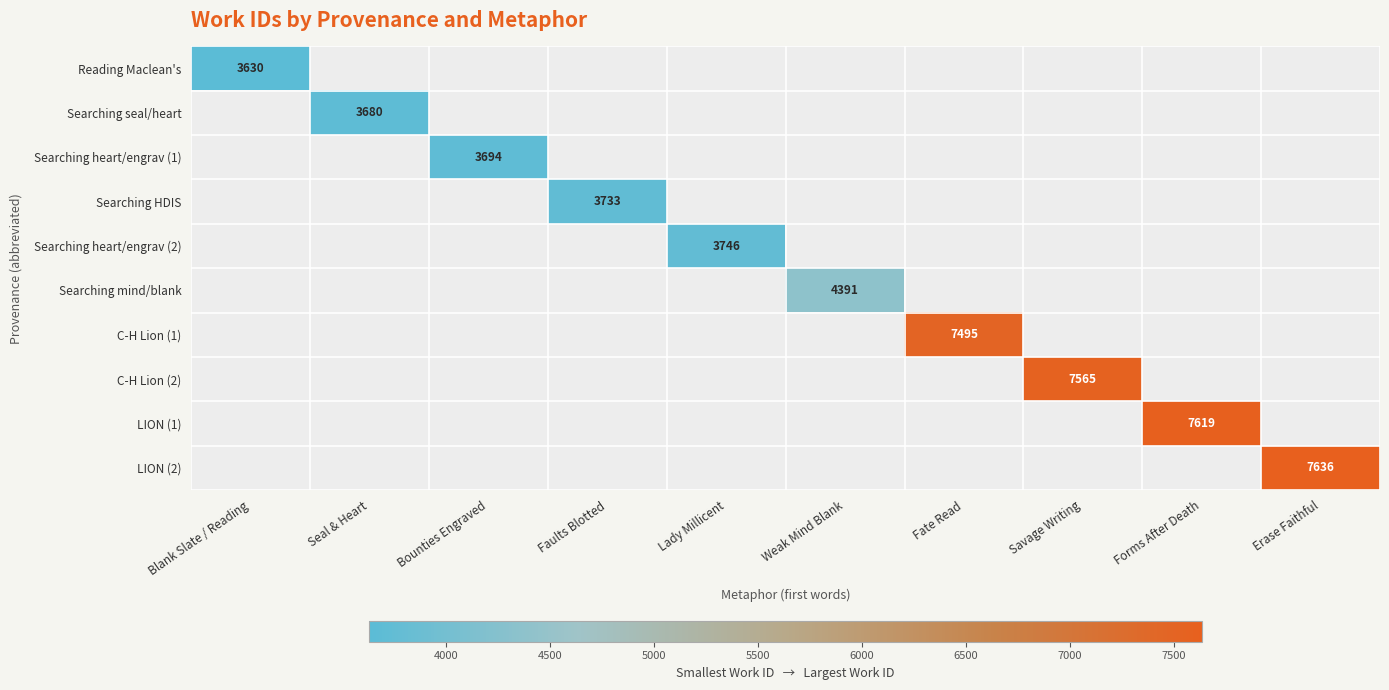

Which category has the lowest value across all series?

Blank Slate / Reading